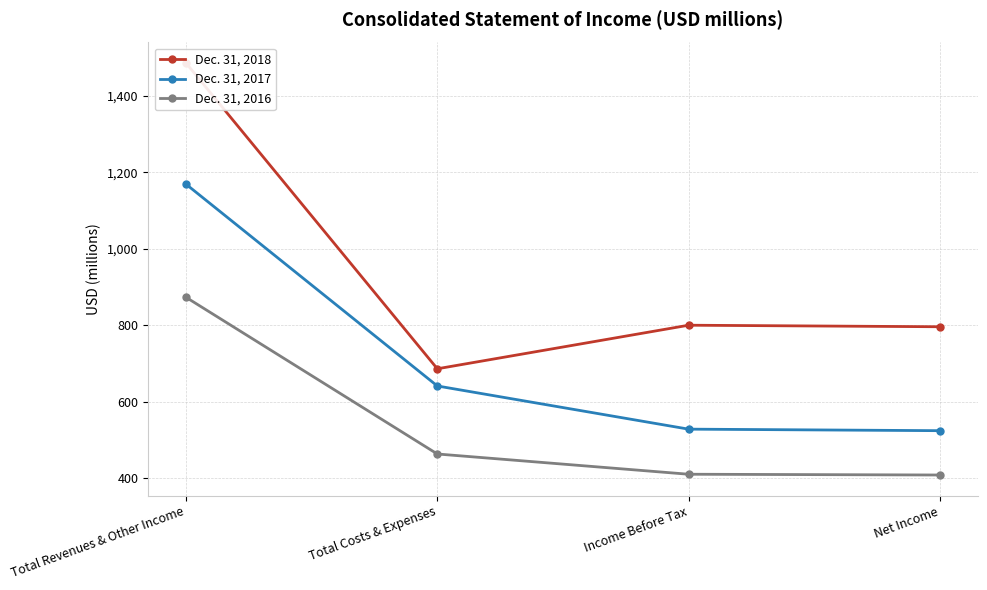

What is the difference between the highest and lowest values at Total Revenues & Other Income?

613